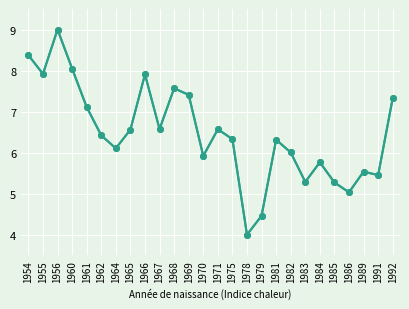

List the labels in order of value, largest first.

1956, 1954, 1960, 1955, 1966, 1968, 1969, 1992, 1961, 1967, 1971, 1965, 1962, 1975, 1981, 1964, 1982, 1970, 1984, 1989, 1991, 1983, 1985, 1986, 1979, 1978